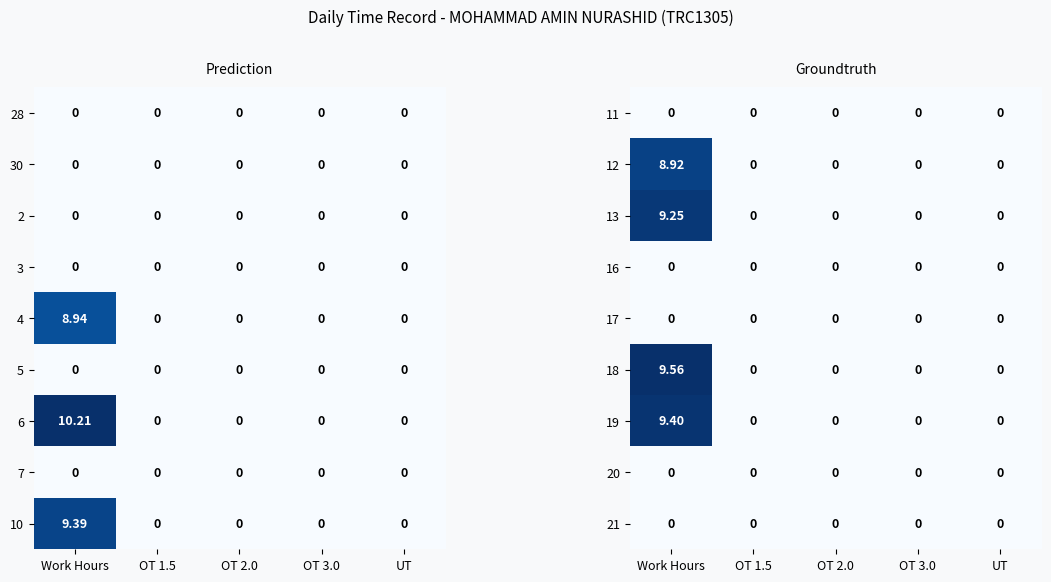

The 17 series shows 0.0 at OT 2.0. True or false?

True